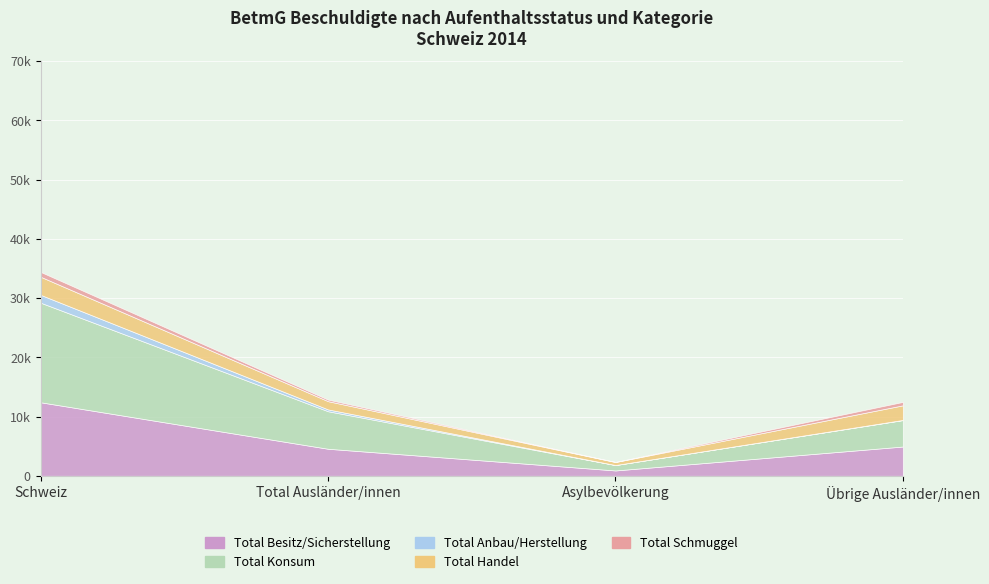

Which label corresponds to the smallest value in the chart?

Asylbevölkerung